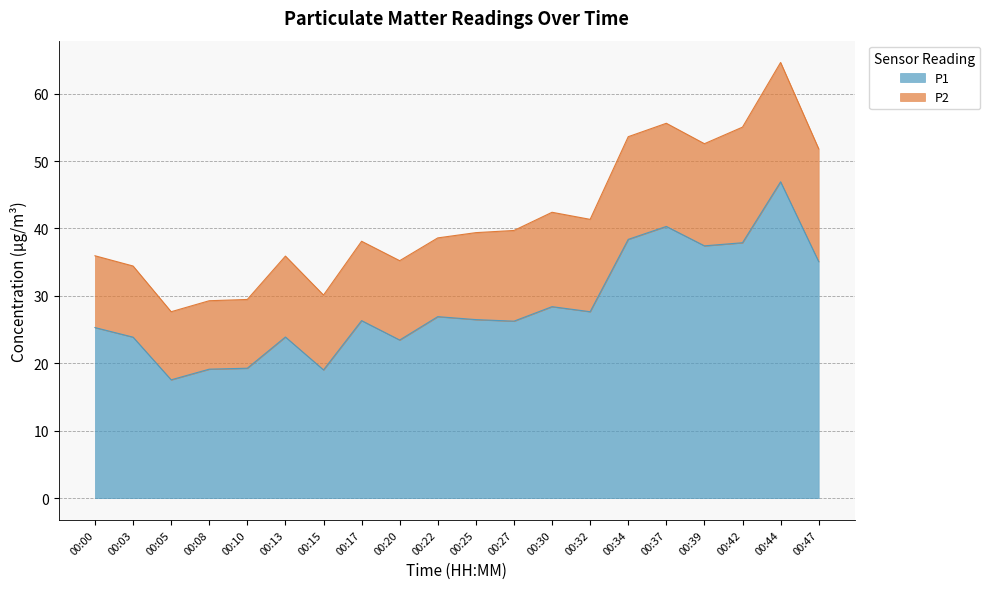

What is the difference between the values at 00:32 and 00:08?

8.5